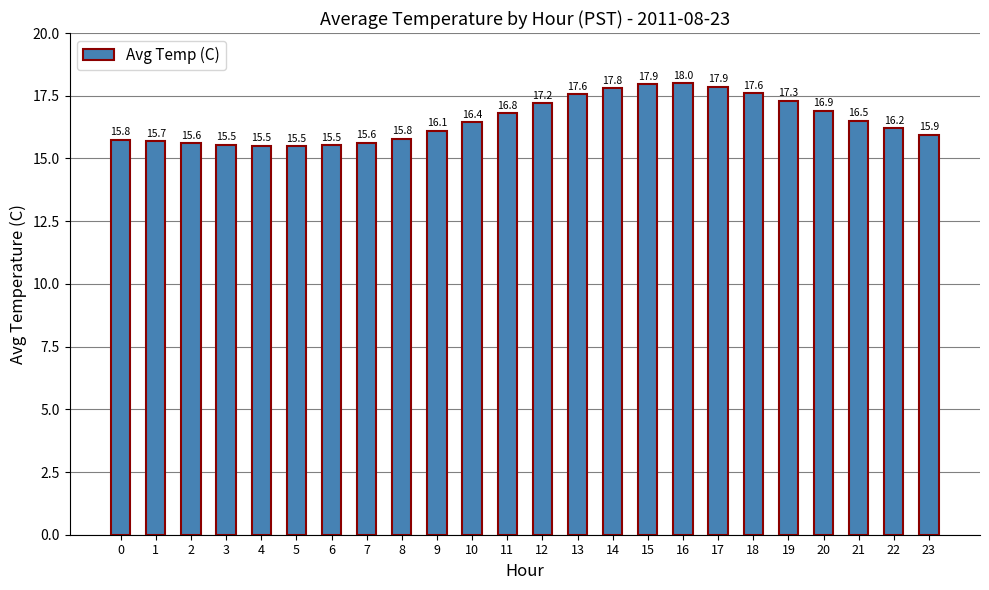

What is the minimum value shown in the chart?

15.5